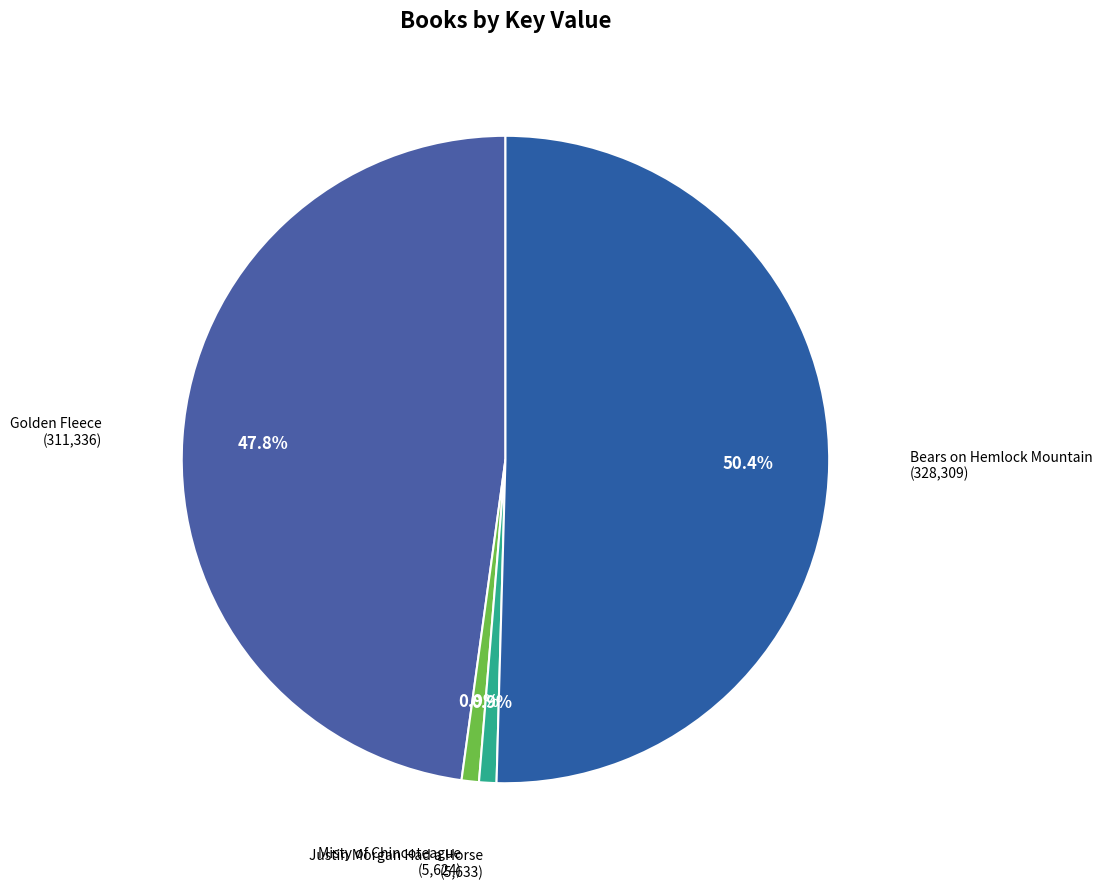

To the nearest percent, what is the difference between the largest and smallest slice percentages?

50%